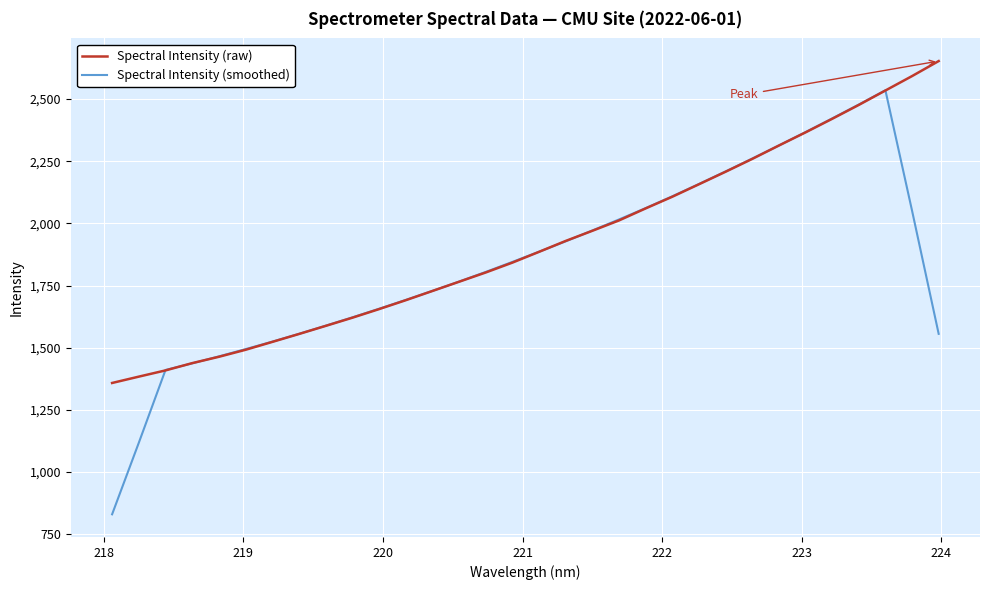

Which series has the widest spread of values?

Spectral Intensity (smoothed)